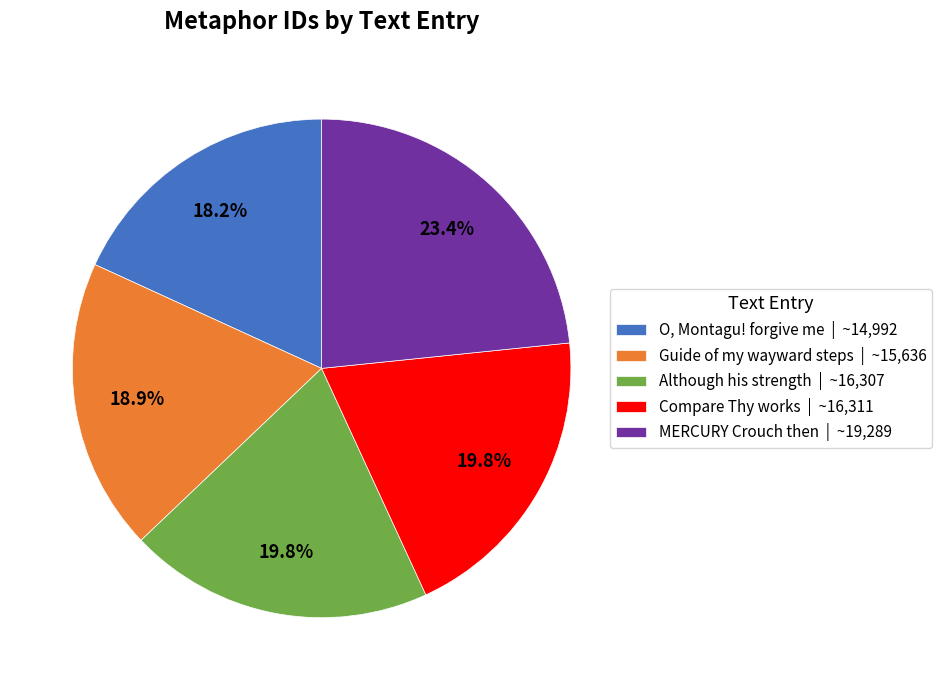

To the nearest percent, what portion does MERCURY Crouch then represent?

23%